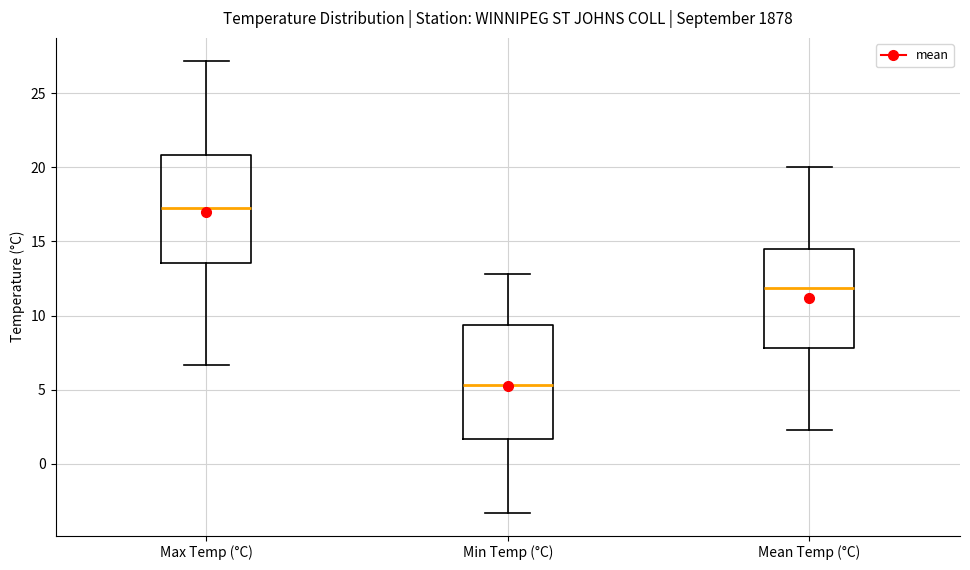

Reading left to right, transcribe this box plot: for each box, give where its median line is, the range the box spans, and where its two whiskers end, as read against the y-axis. The values are not printed on the chart, so give them approximately, as read against the axis.

Max Temp (°C): median 17.5, box 13.5 to 21.0, whiskers 6.5 to 27.0
Min Temp (°C): median 5.5, box 1.5 to 9.5, whiskers -3.5 to 13.0
Mean Temp (°C): median 12.0, box 8.0 to 14.5, whiskers 2.5 to 20.0